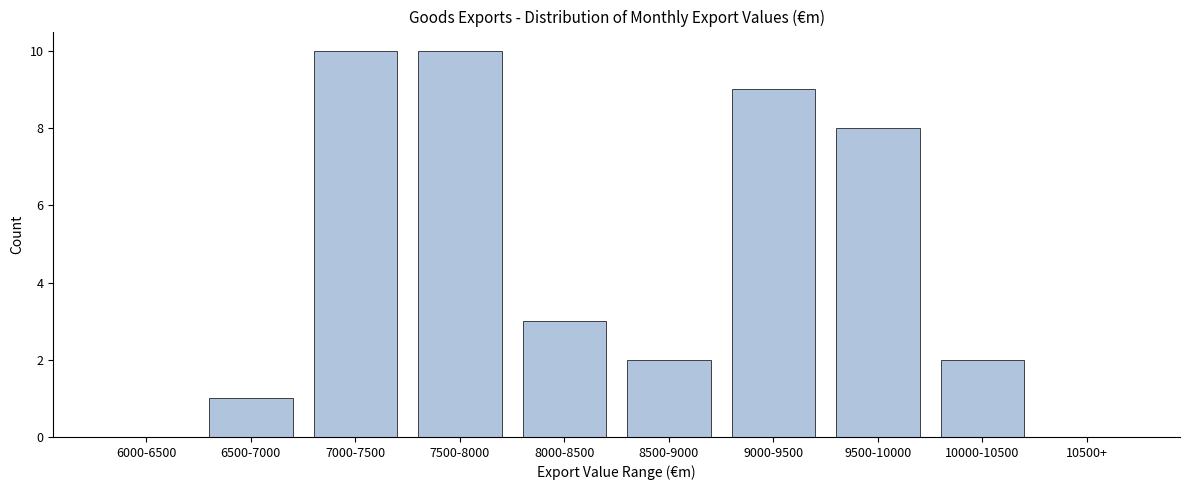

Reading left to right, extract all data points from this chart.

6000-6500=0	6500-7000=1	7000-7500=10	7500-8000=10	8000-8500=3	8500-9000=2	9000-9500=9	9500-10000=8	10000-10500=2	10500+=0